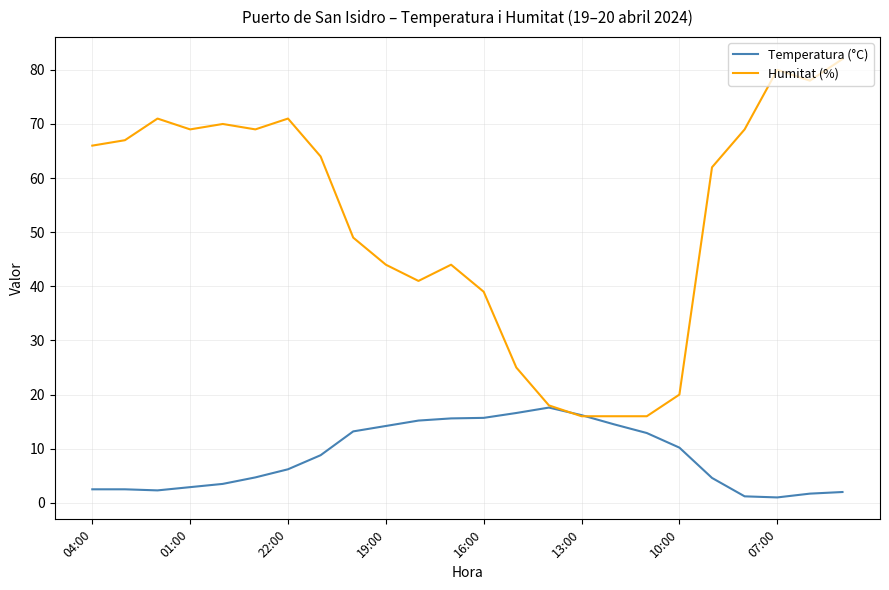

Rank the series by their average value, from lowest to highest.

Temperatura (°C), Humitat (%)